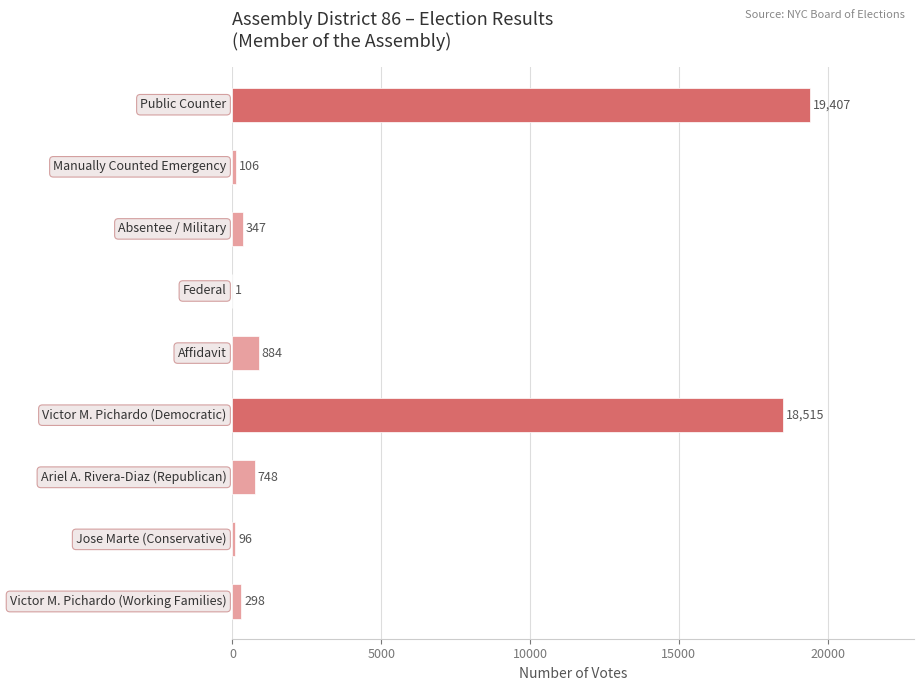

What is the maximum value shown in the chart?

19407